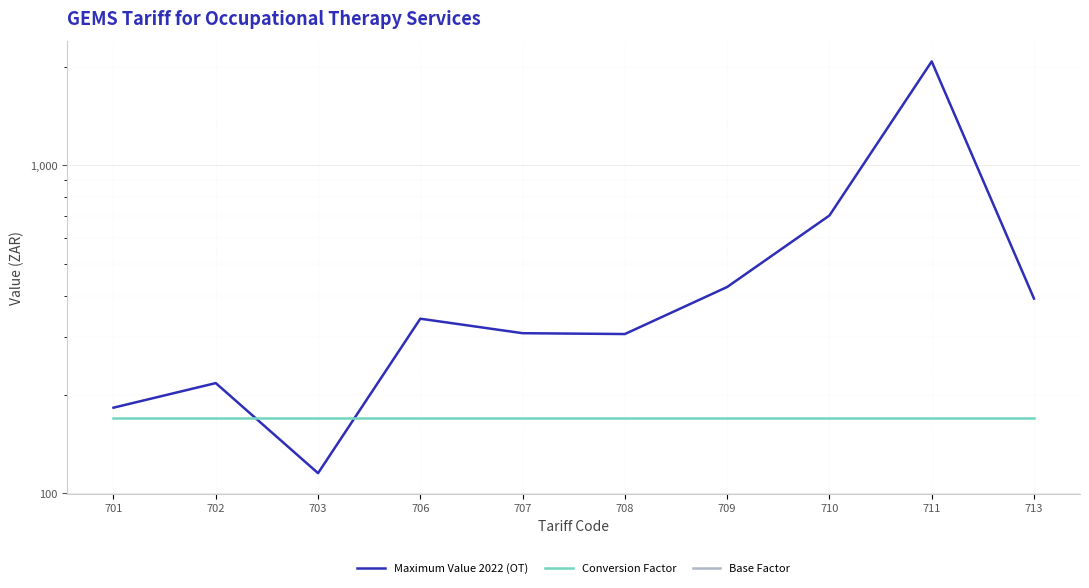

Reading left to right, list all the values displayed in this chart.

Maximum Value 2022 (OT): 701=182.6	702=217.0	703=115.3	706=341.0	707=308.0	708=306.2	709=426.0	710=703.6	711=2075.3	713=392.8
Conversion Factor: 701=170.0	702=170.0	703=170.0	706=170.0	707=170.0	708=170.0	709=170.0	710=170.0	711=170.0	713=170.0
Base Factor: 701=0.0	702=0.0	703=0.0	706=0.0	707=0.0	708=0.0	709=0.0	710=0.0	711=0.0	713=0.0